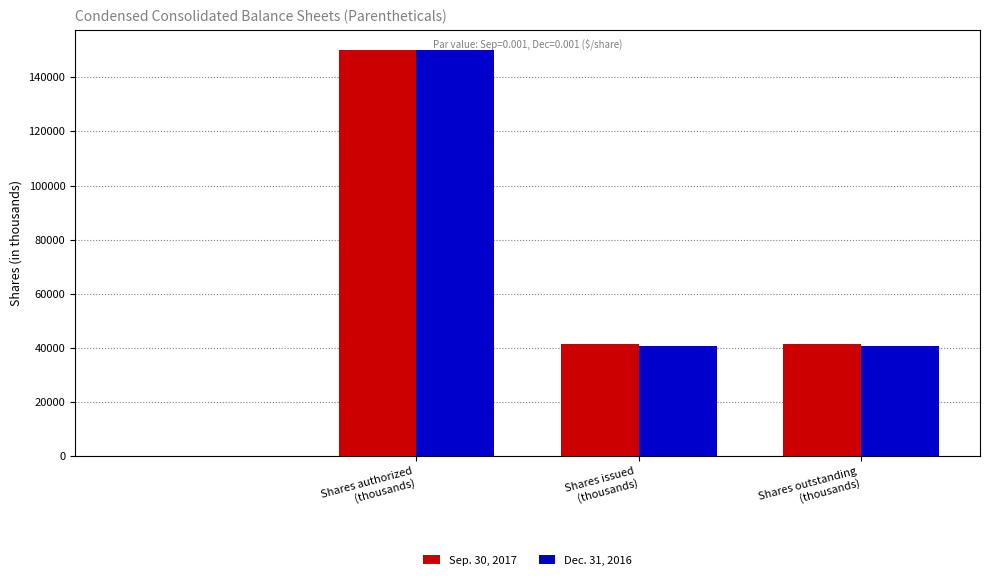

What is the total value across all series at Shares issued
(thousands)?

82301